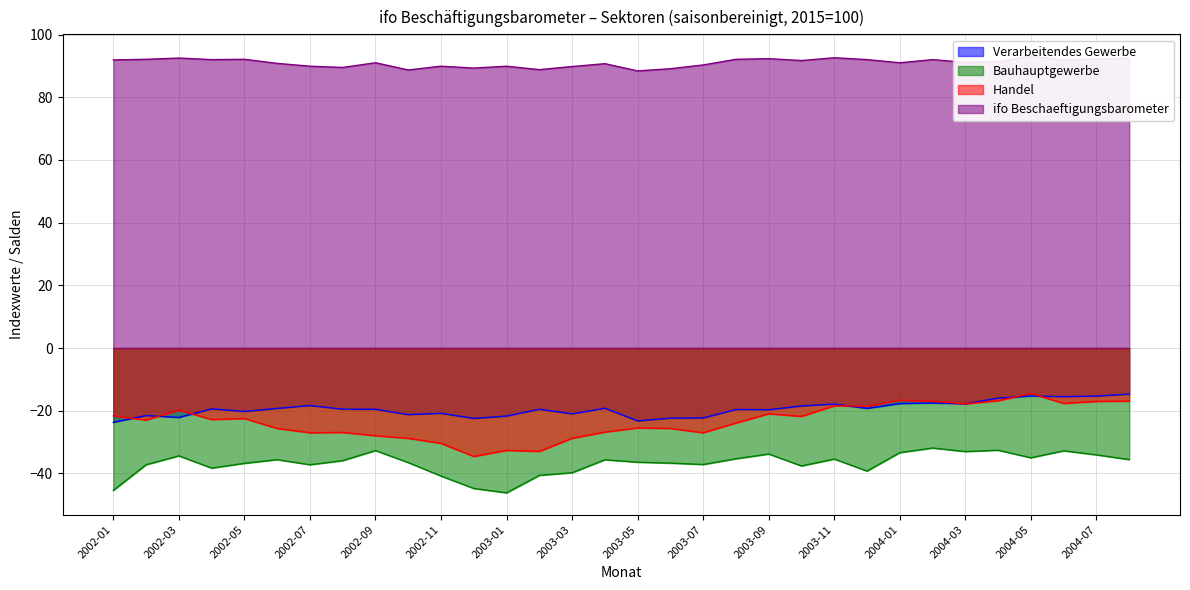

Between 2003-07 and 2003-01, which is larger?

2003-01